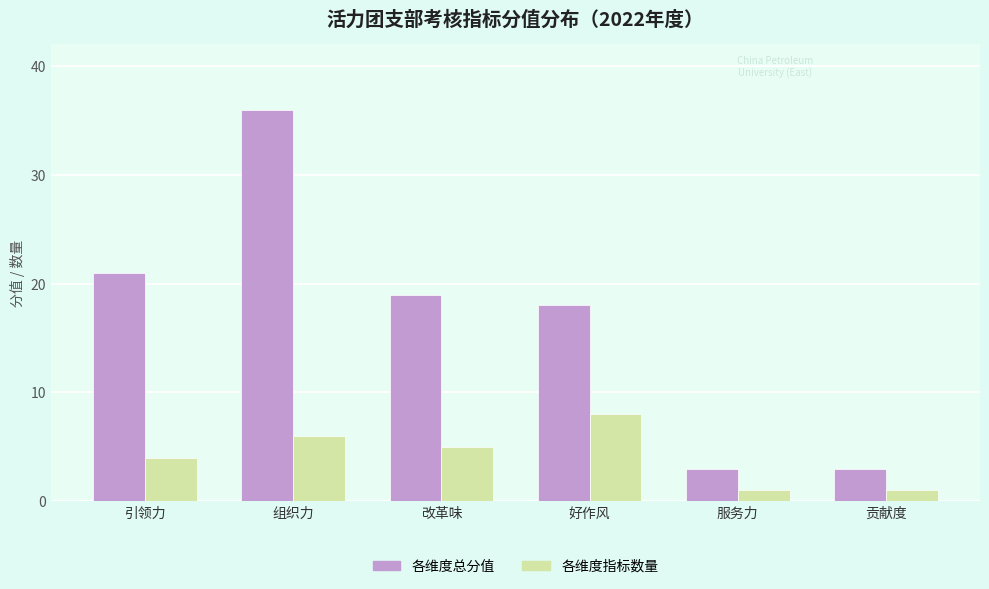

True or false: 各维度总分值 has a value of 1 at 服务力.

False